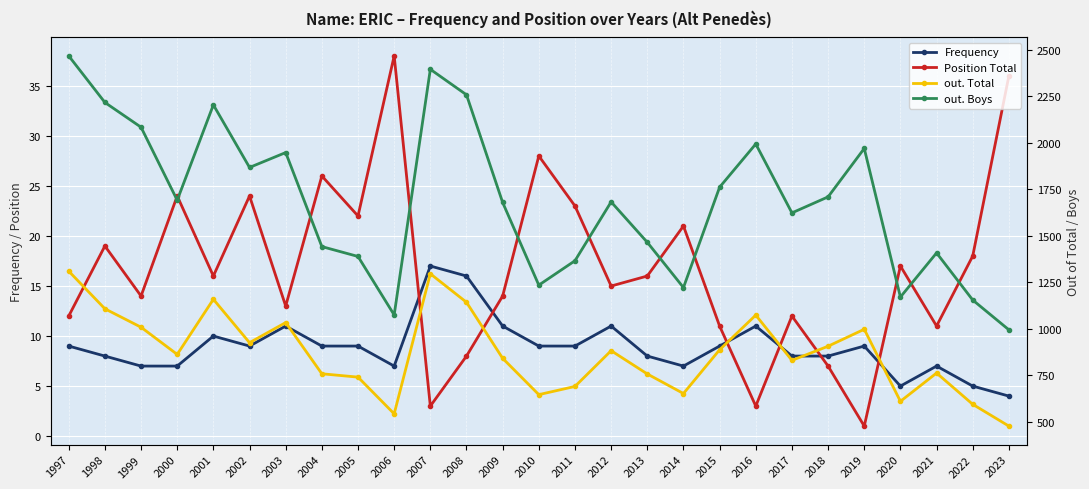

Rank the series by their maximum value, from highest to lowest.

out. Boys, out. Total, Position Total, Frequency